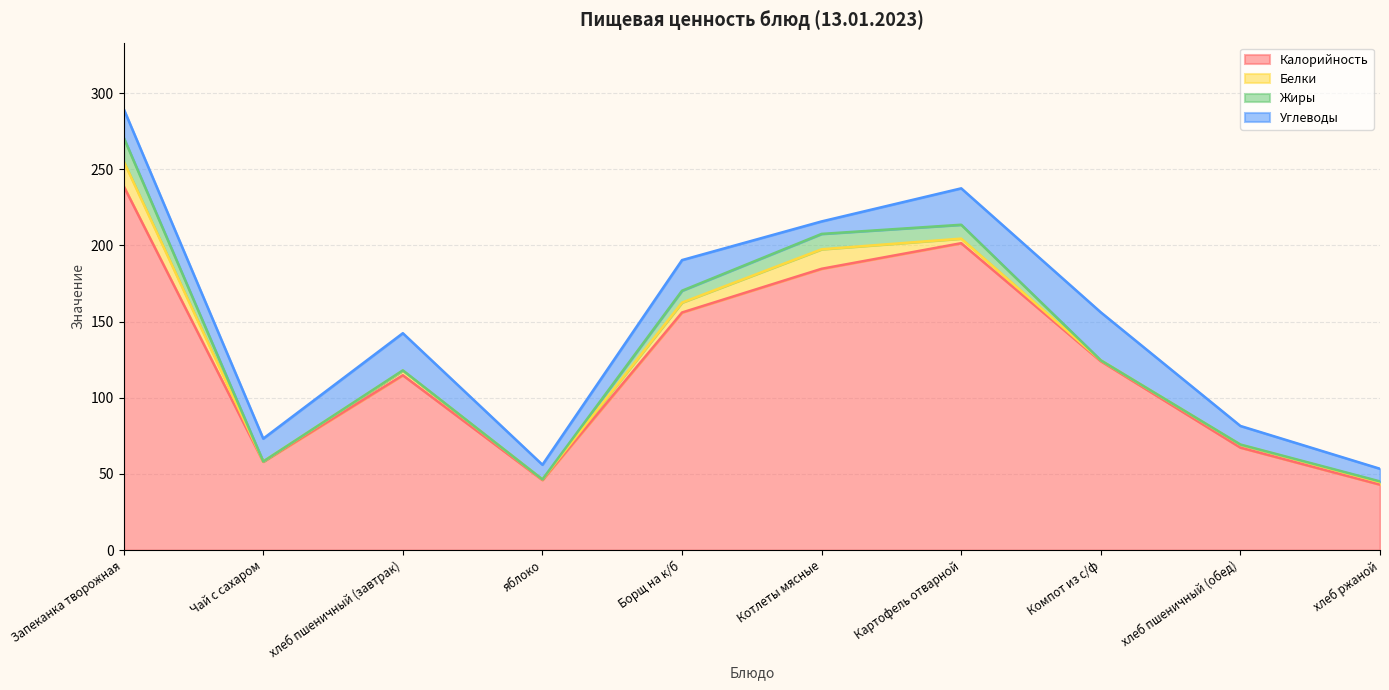

Between Картофель отварной and хлеб пшеничный (обед), which is larger?

Картофель отварной